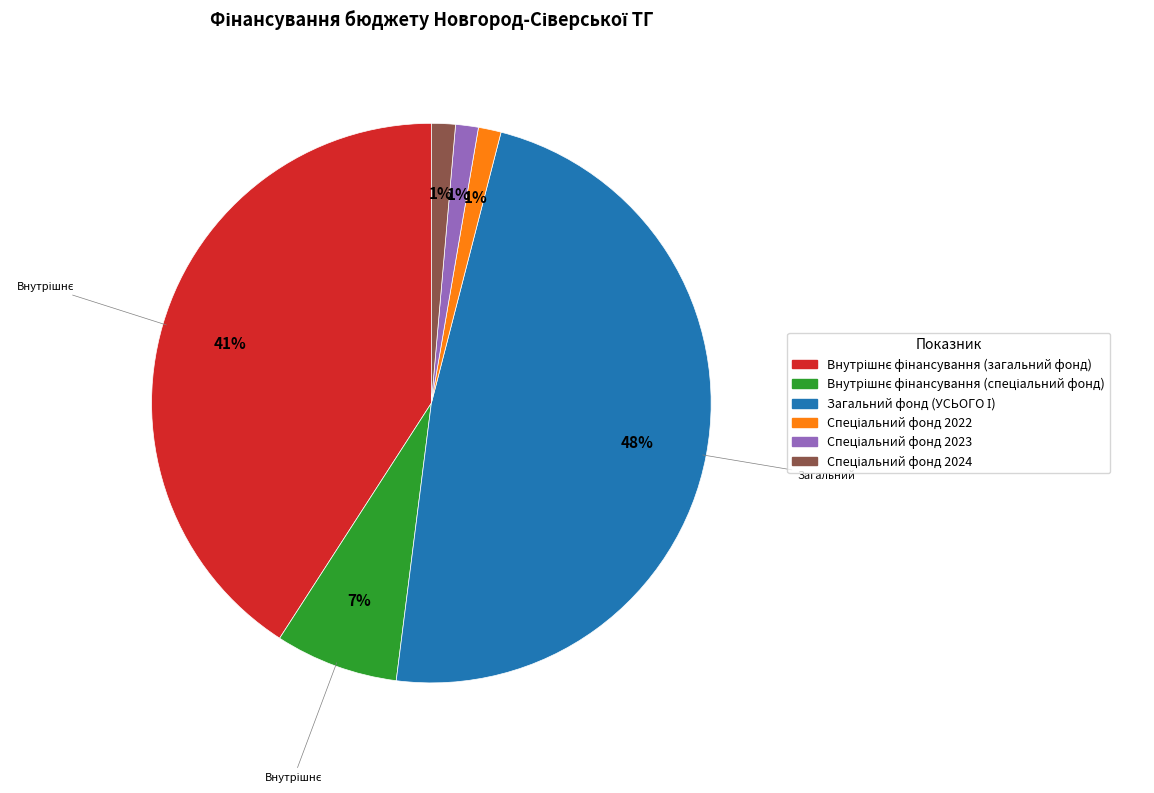

Is there a majority slice in this chart?

No